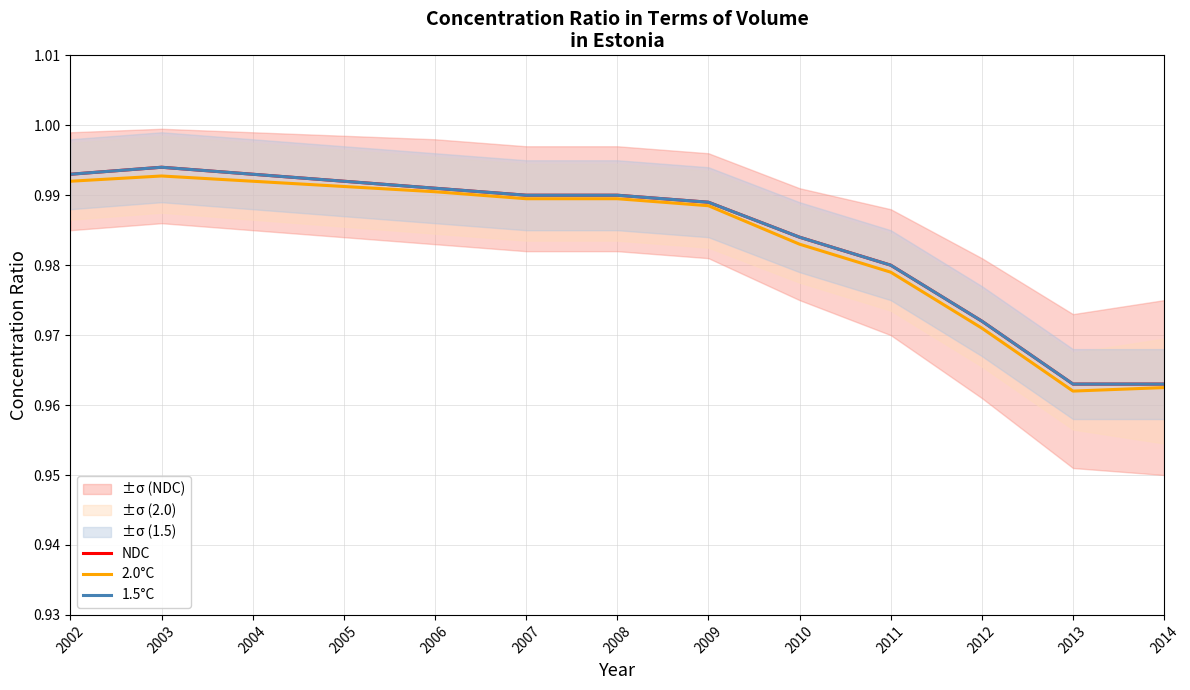

What are all the series names shown in the legend?

NDC, 2.0°C, 1.5°C